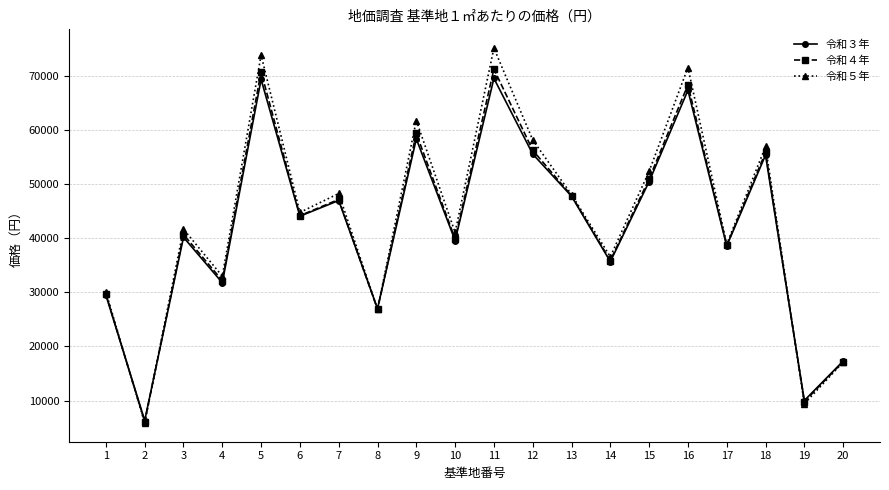

What is the value of the 令和４年 point at the 17th from the left?

38700